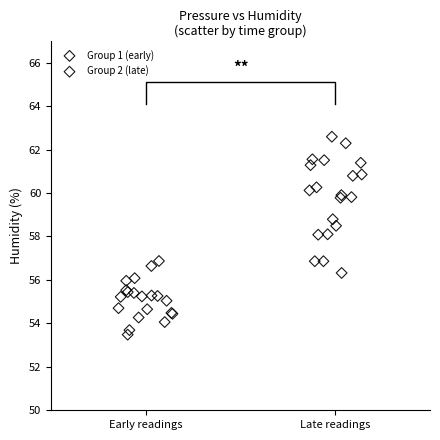

Which series has the widest spread of Y values?

Group 2 (late)